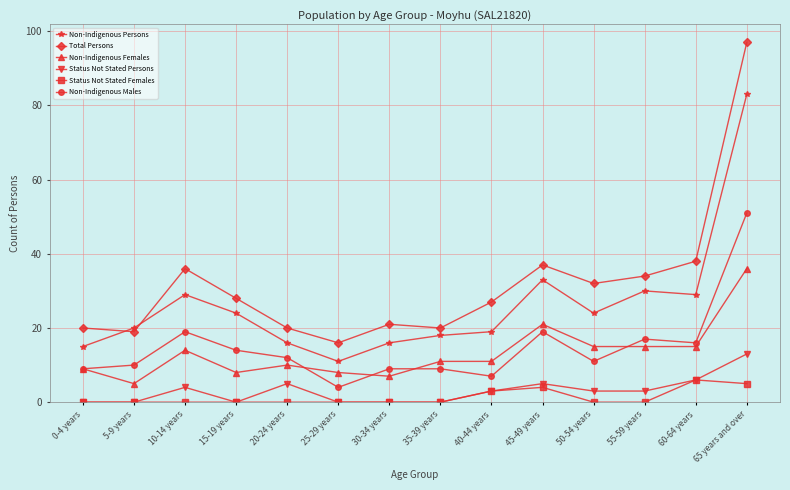

What is the label of the 2nd point from the right?

60-64 years